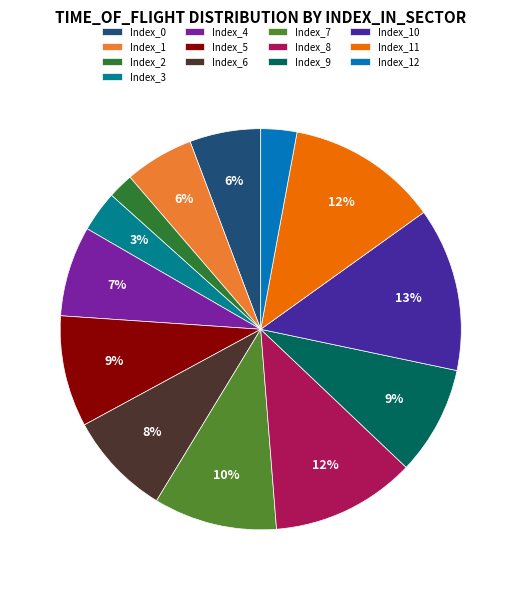

Do Index_6 and Index_12 together represent more than half of the pie?

No